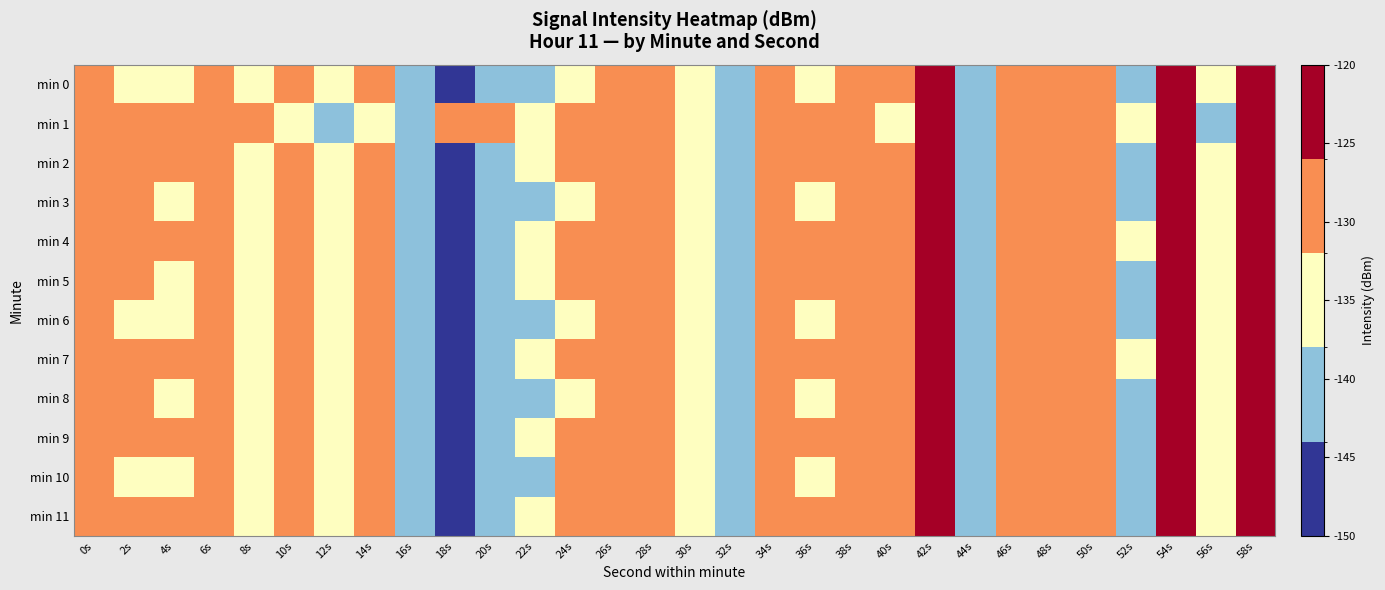

What is the spread (max minus min) of values at 38s?

1.7